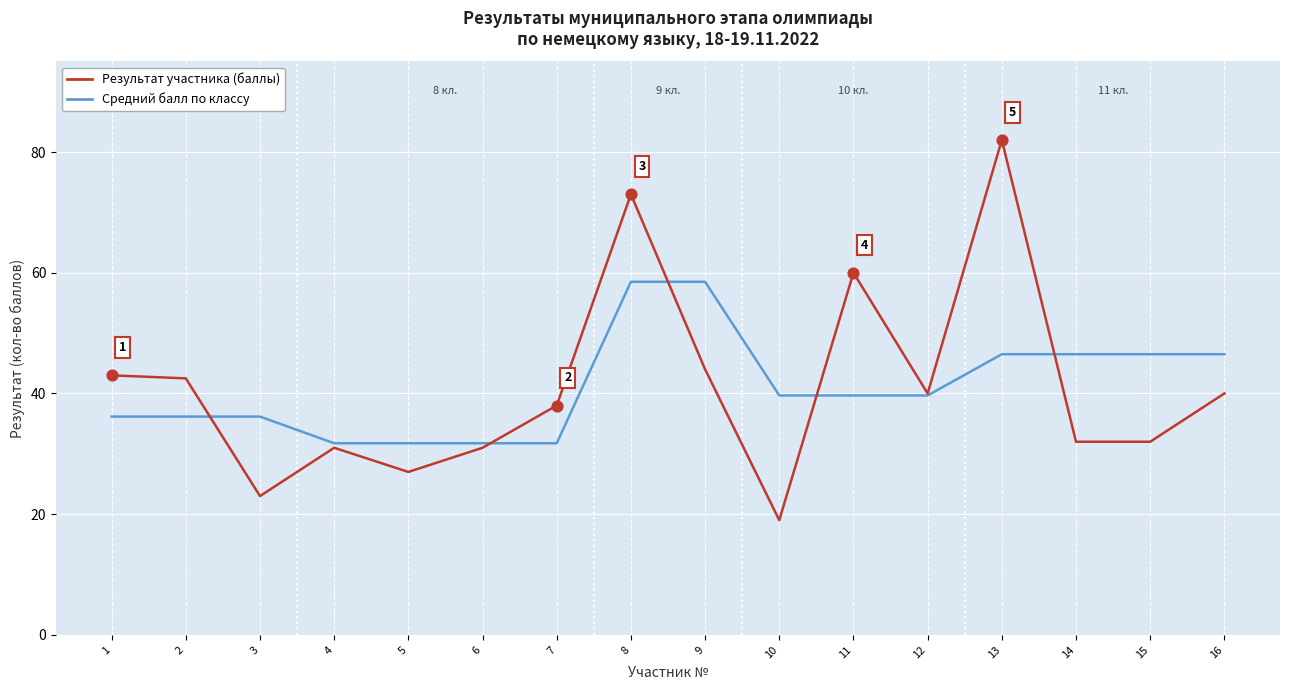

At which category is the sum across all series the highest?

8